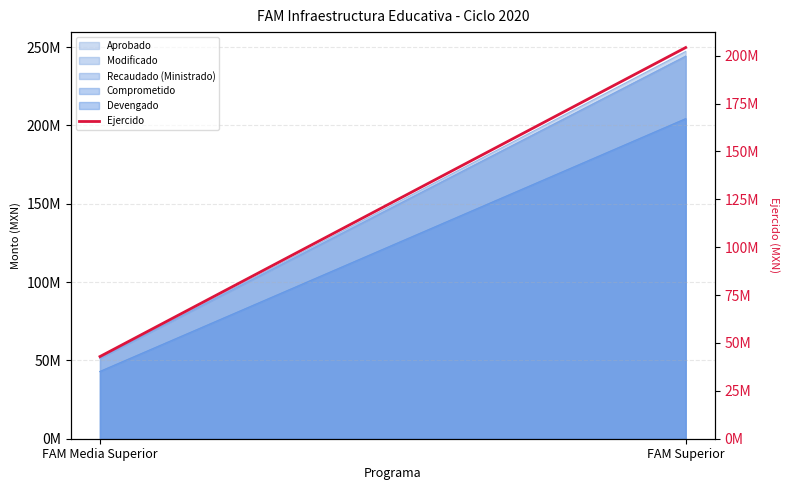

What is the label of the 1st point from the left?

FAM Media Superior